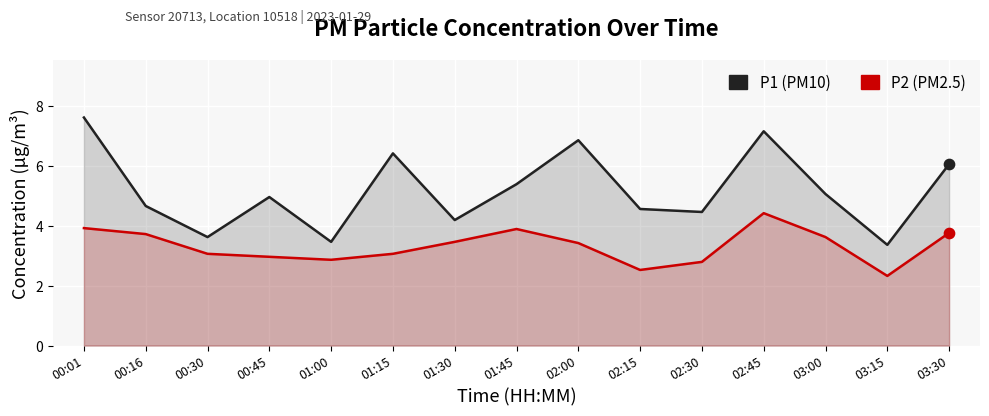

Which series contains the highest Y value?

P1